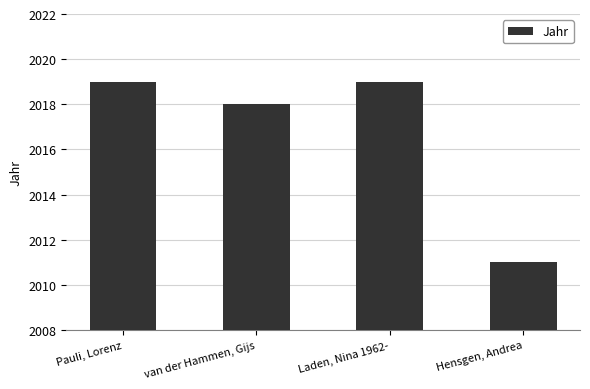

What is the label of the 2nd bar from the right?

Laden, Nina 1962-